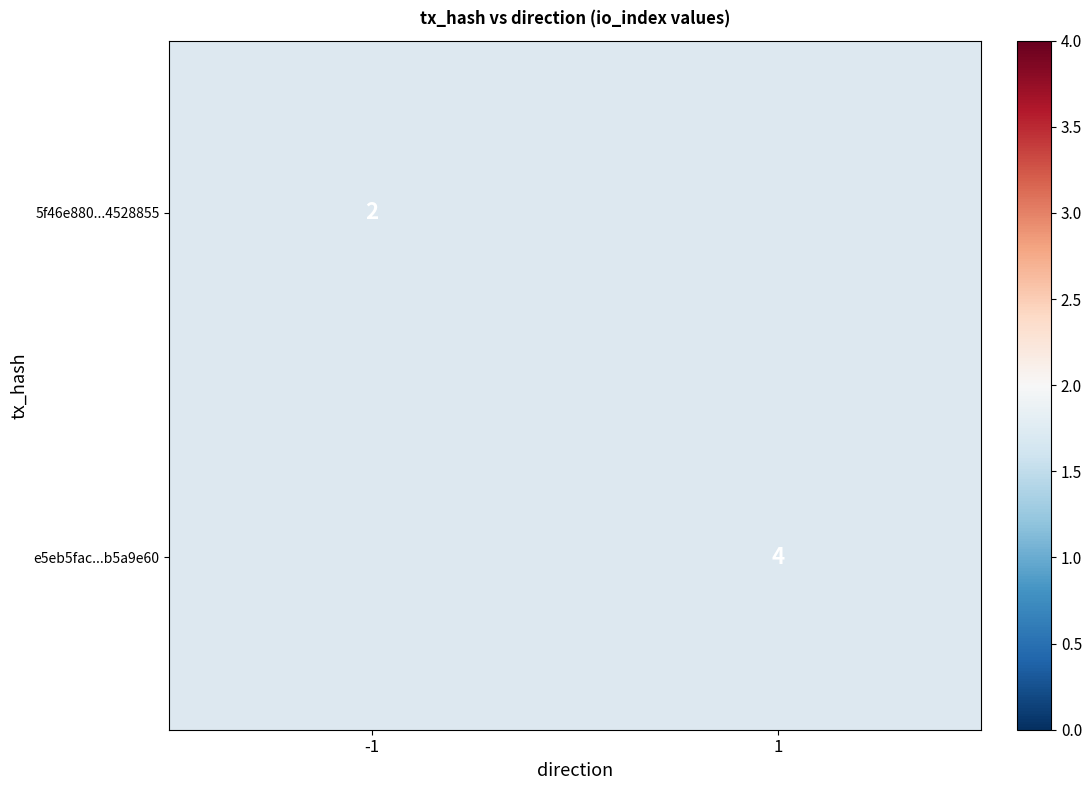

Is it true that 5f46e880...4528855 equals 2 at -1?

True